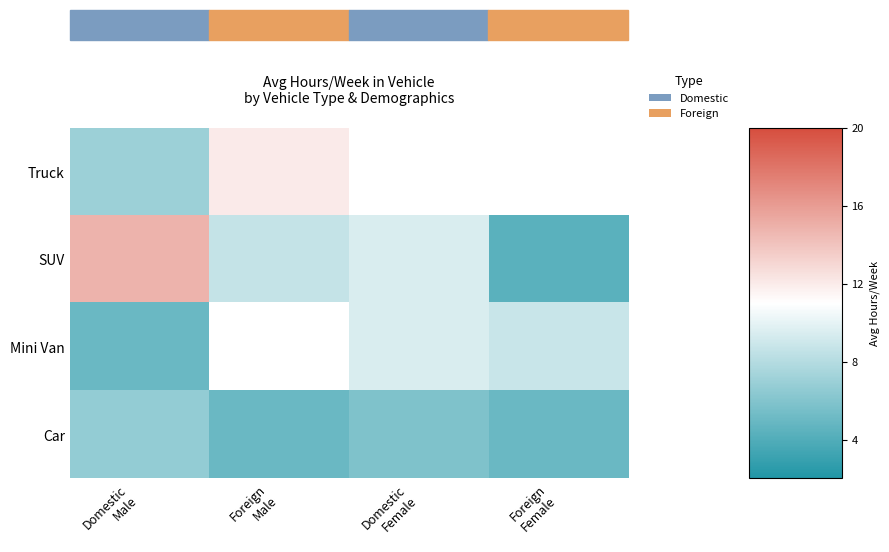

What is the maximum value for SUV?

14.9